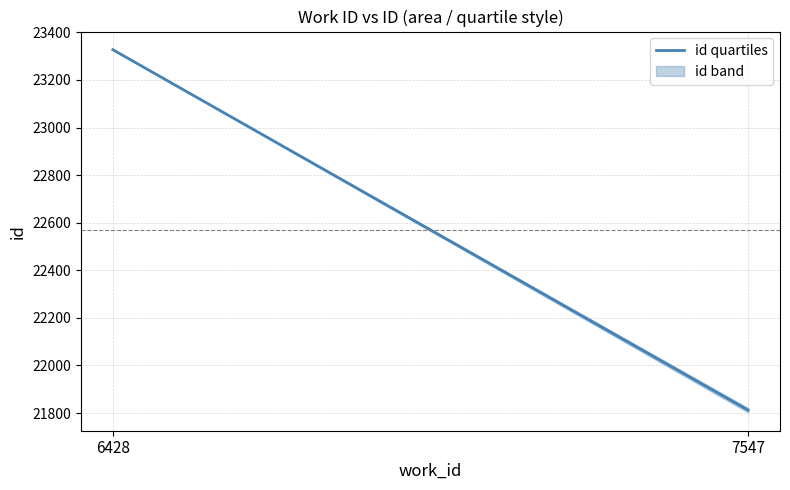

Reading right to left, what are all the values shown in this chart?

7547=21812	6428=23327